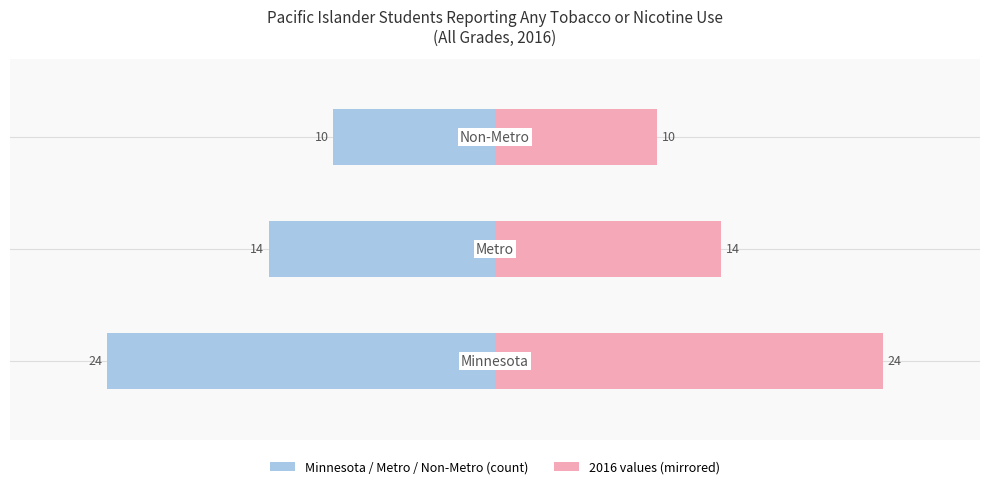

Reading left to right, extract all data points from this chart.

2016 (left): −30=-24	−20=-14	−10=-10
2016 (right): −30=24	−20=14	−10=10